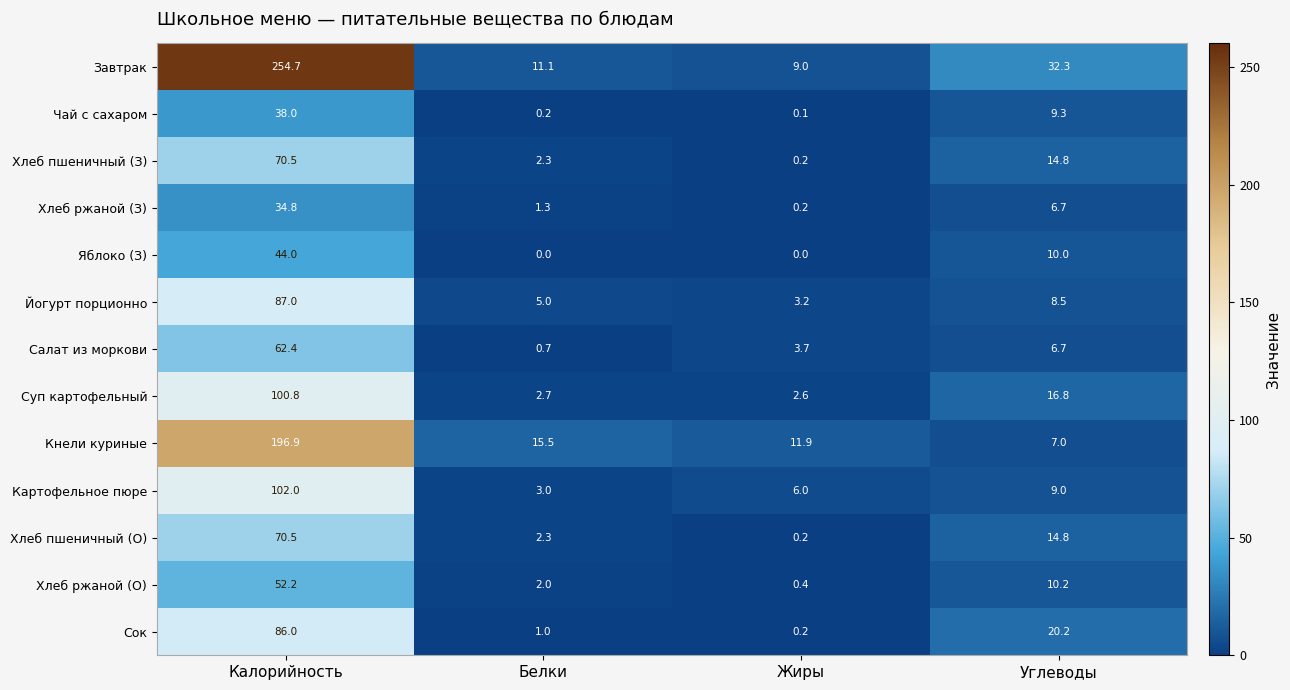

Which series has the largest total across all categories?

Завтрак